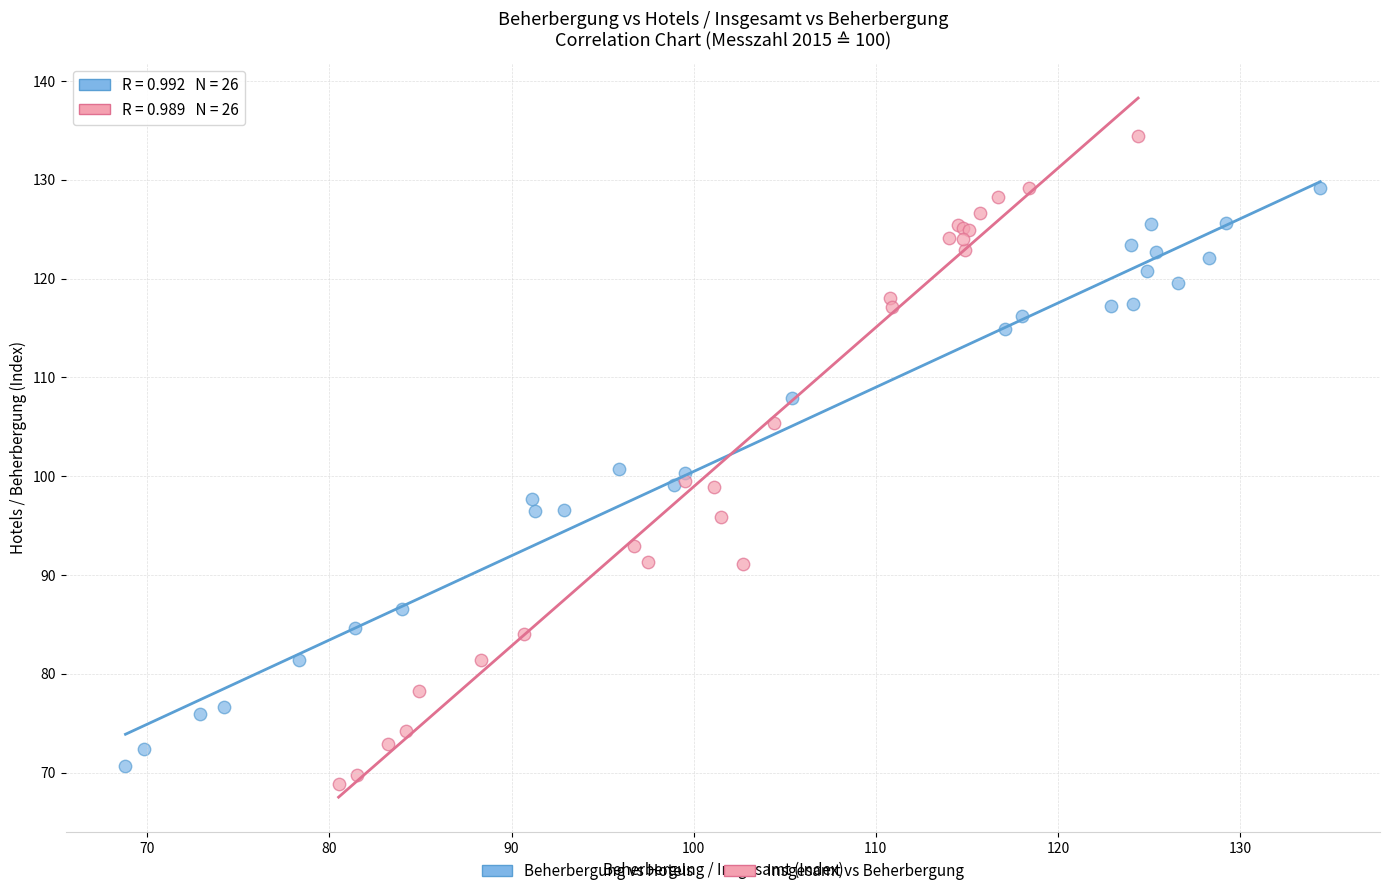

Which series reaches the maximum Y coordinate?

Insgesamt vs Beherbergung